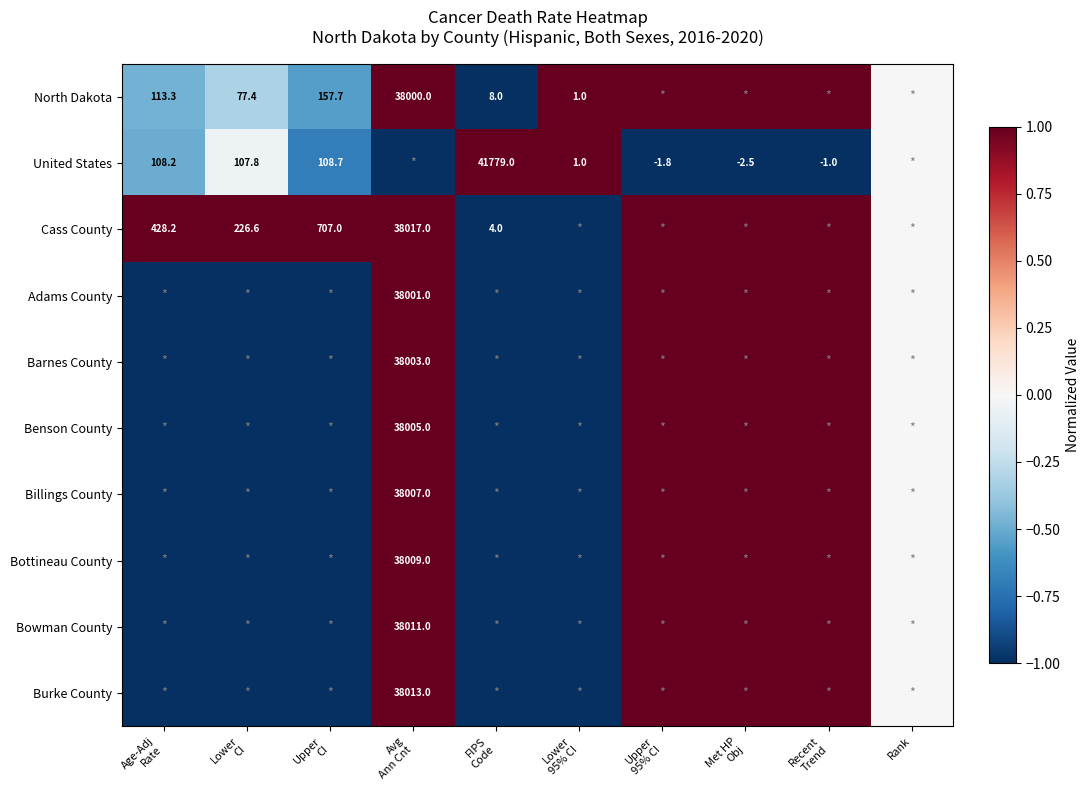

Is it true that Burke County equals -1.0 at Lower 95% CI?

True